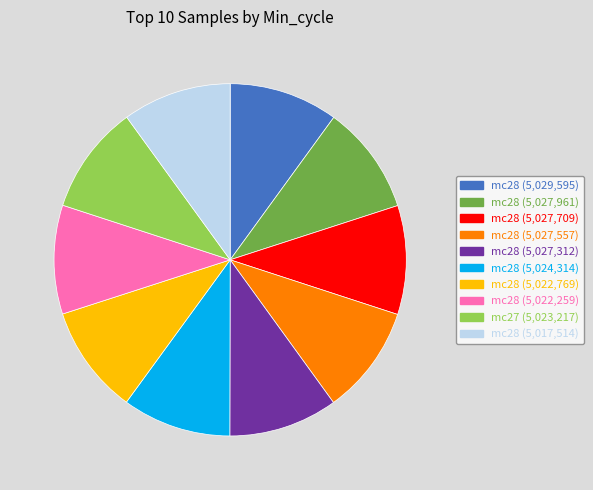

Does any single category account for the majority?

No